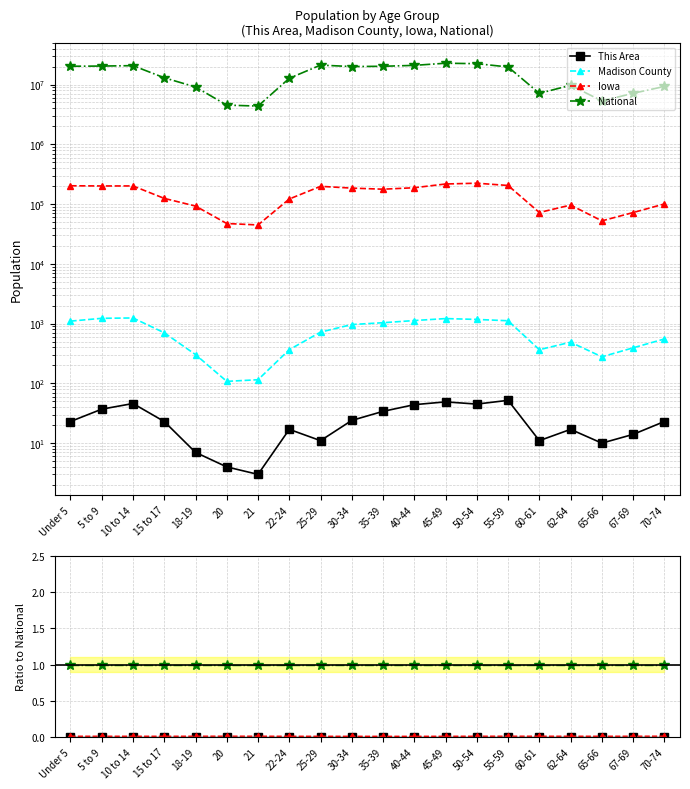

In This Area, how many points are lower than both neighbors (excluding endpoints)?

5